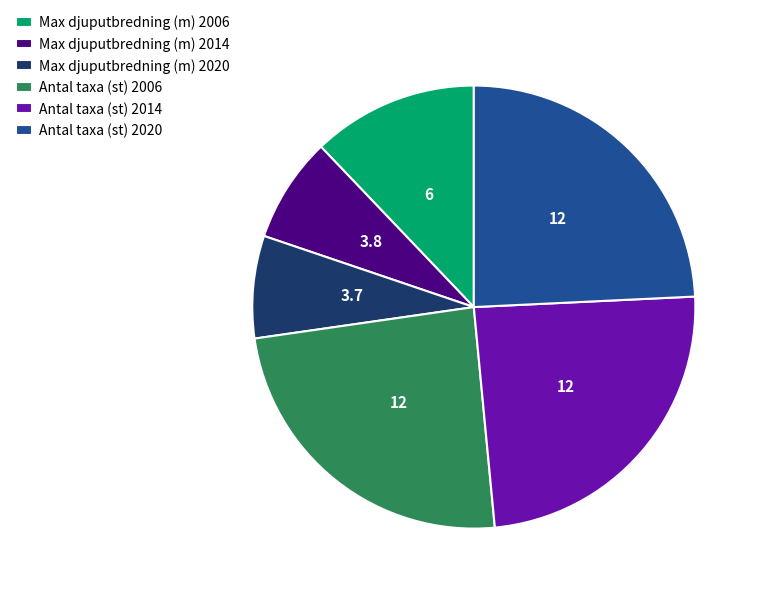

Which has a higher value, Antal taxa (st) 2014 or Max djuputbredning (m) 2014?

Antal taxa (st) 2014